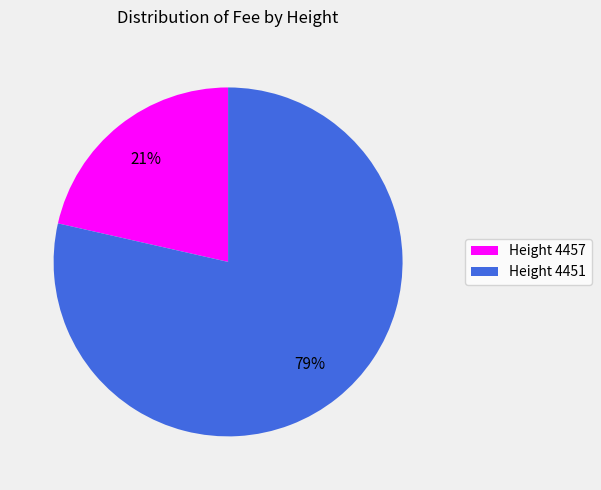

Is there a majority slice in this chart?

Yes